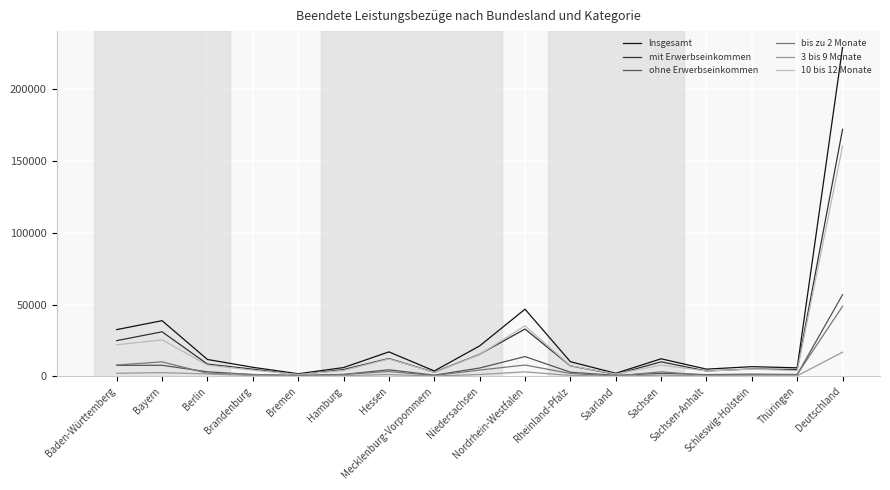

What is the greatest value displayed?

228832